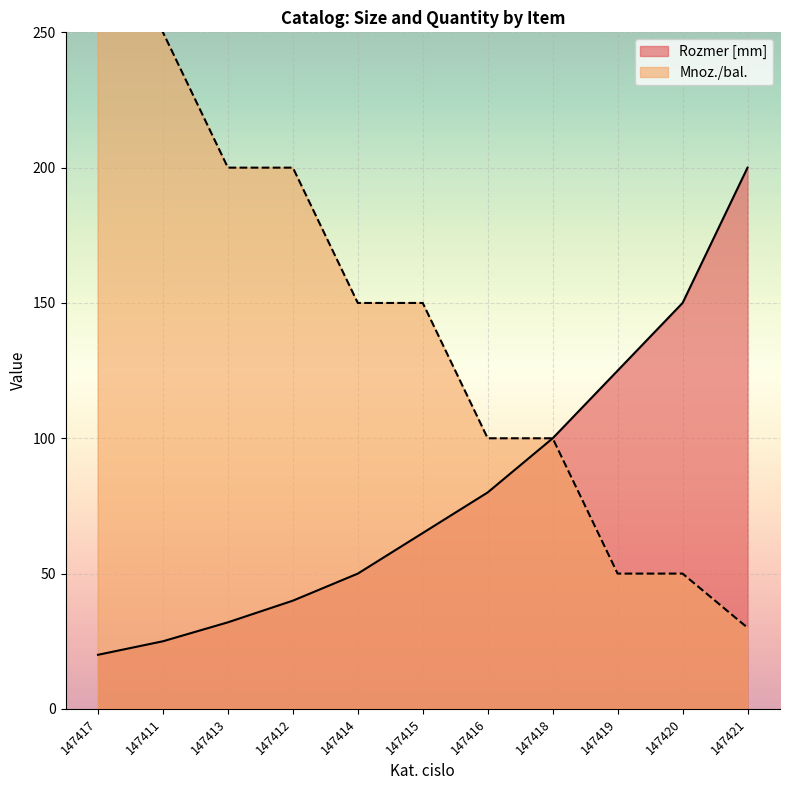

How many lines are shown in the chart?

2